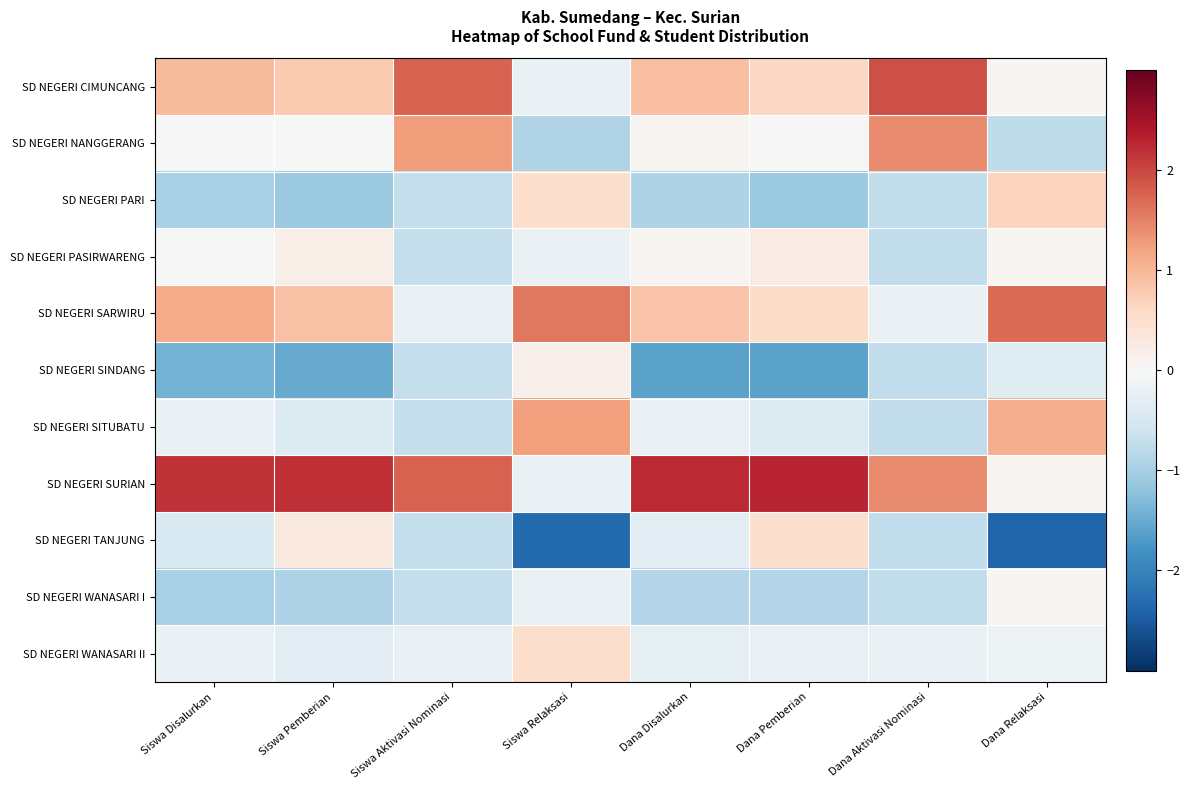

Which series has the largest total across all categories?

SD NEGERI SURIAN